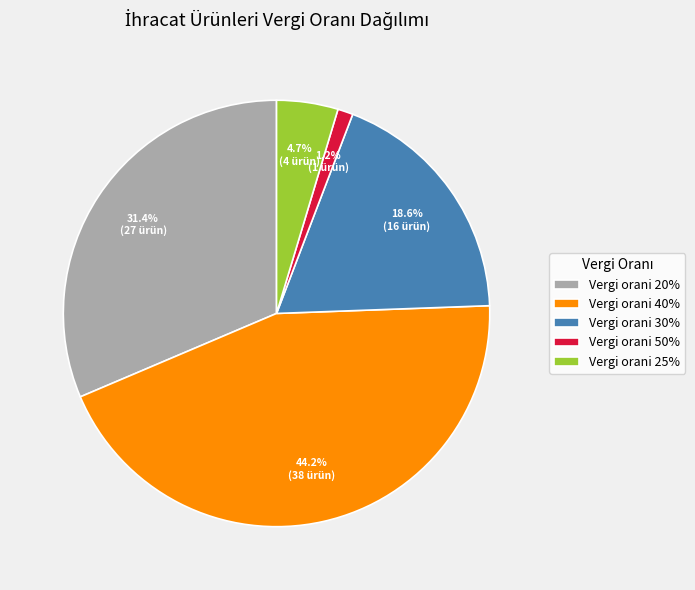

How much of the chart is everything except Vergi orani 30%?

81.4%